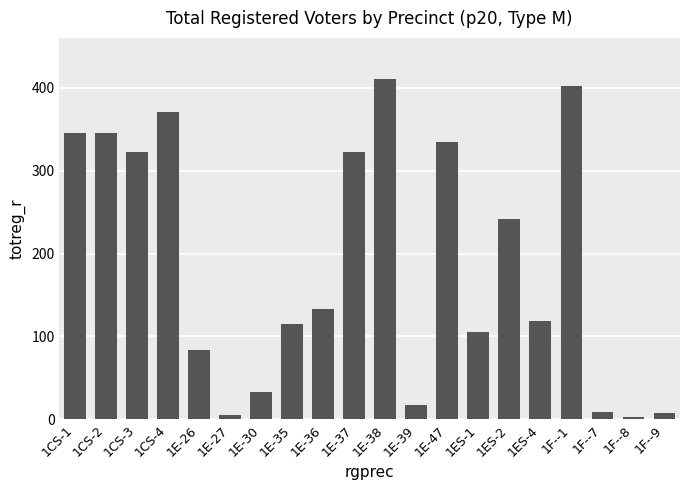

Where does the data first go above 133?

1CS-1